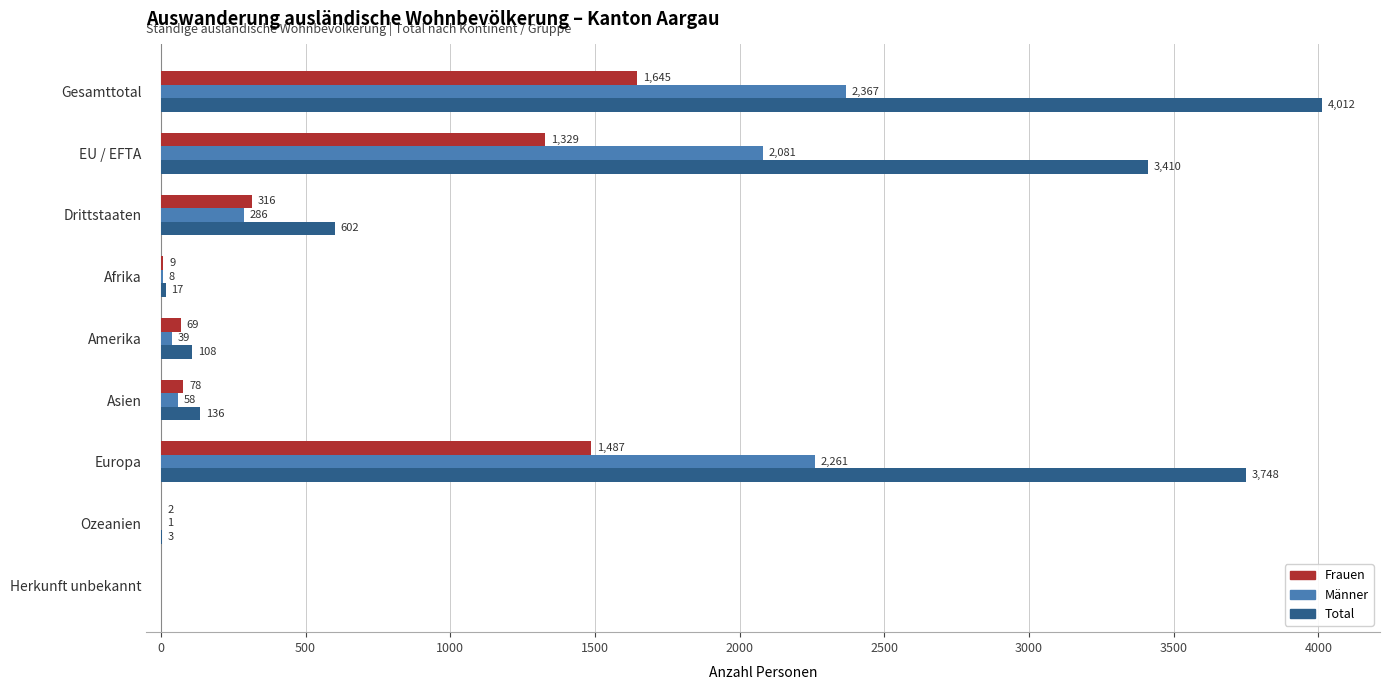

What is the total value across all series at Afrika?

34